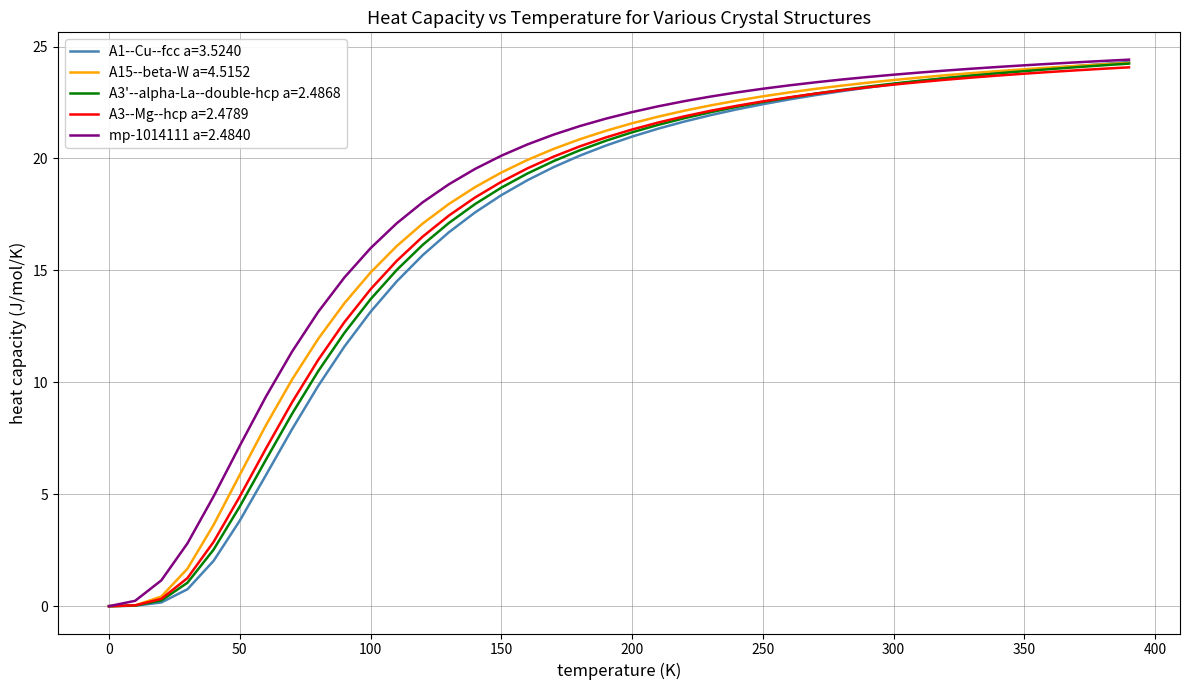

What is the maximum value shown in the chart?

24.4